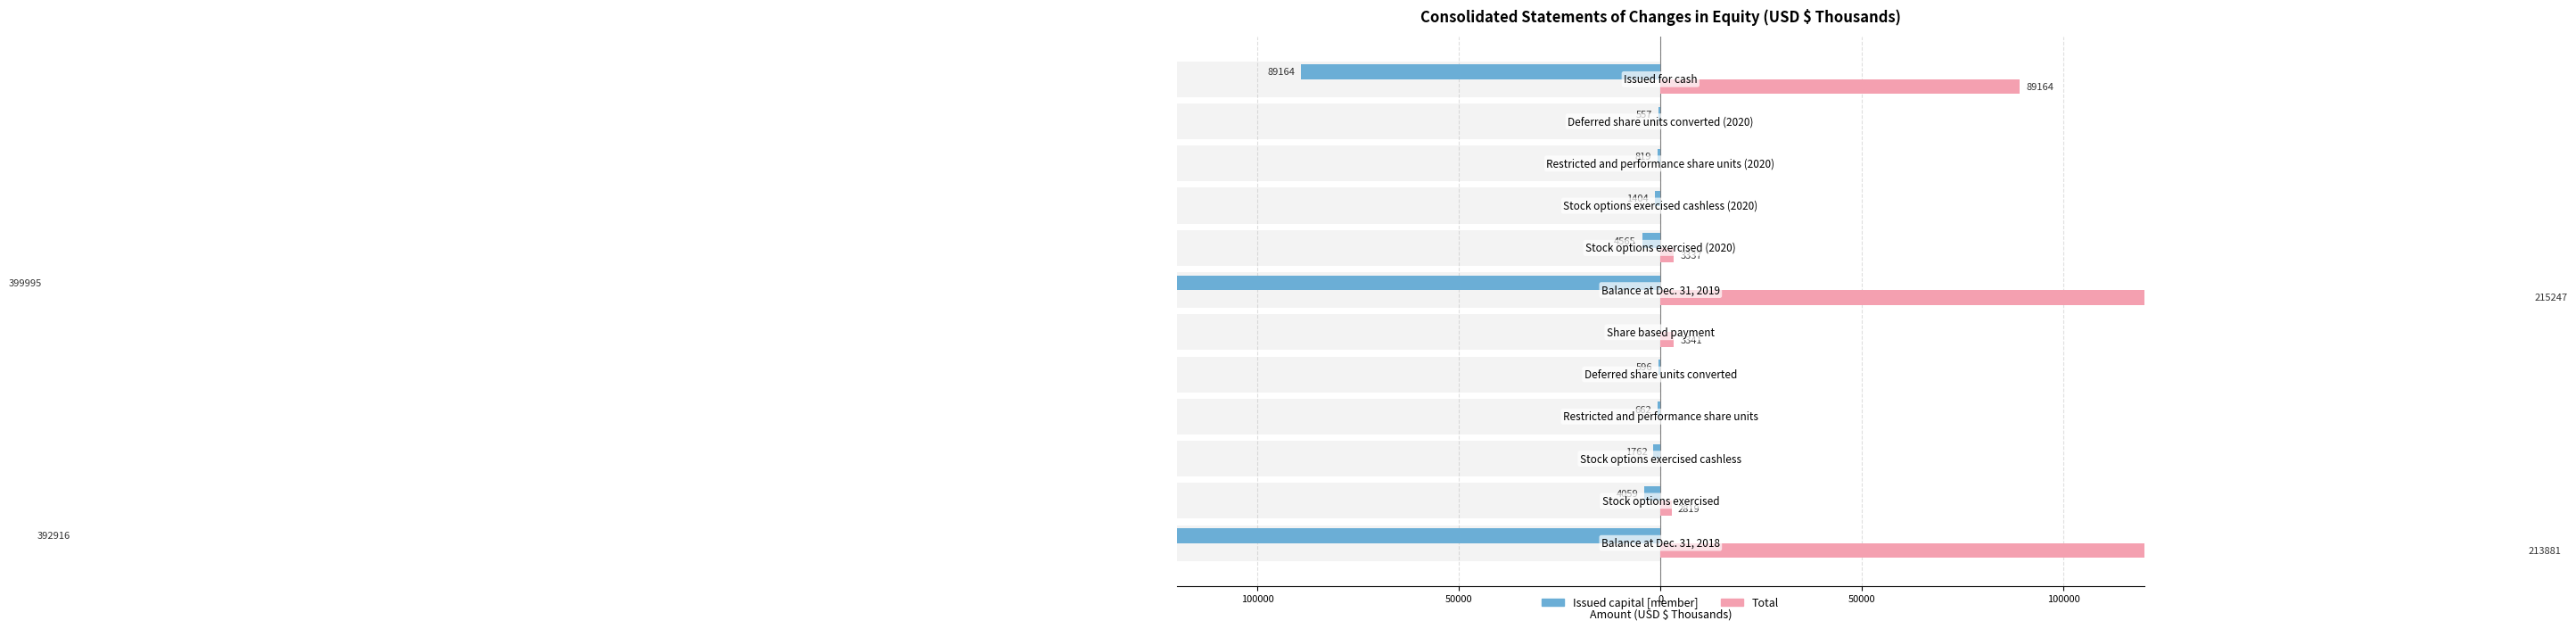

What are all the series names shown in the legend?

Issued capital [member], Total